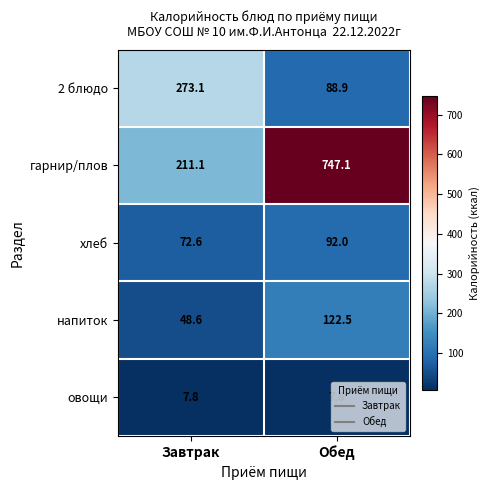

At which label is хлеб closest to 82?

Завтрак